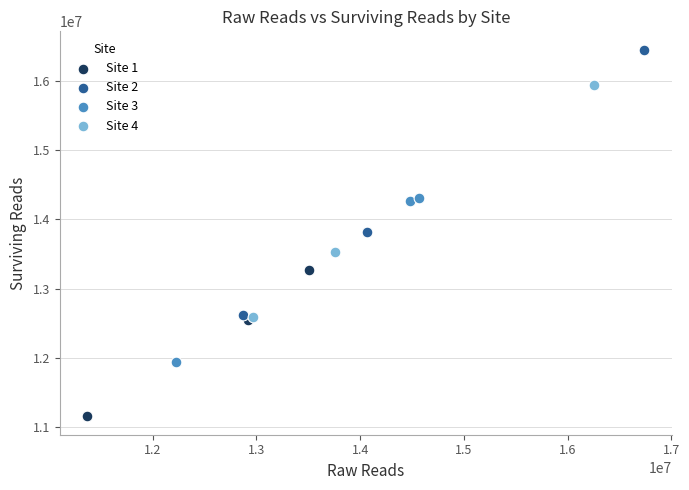

Which series has the widest spread of Y values?

Site 2